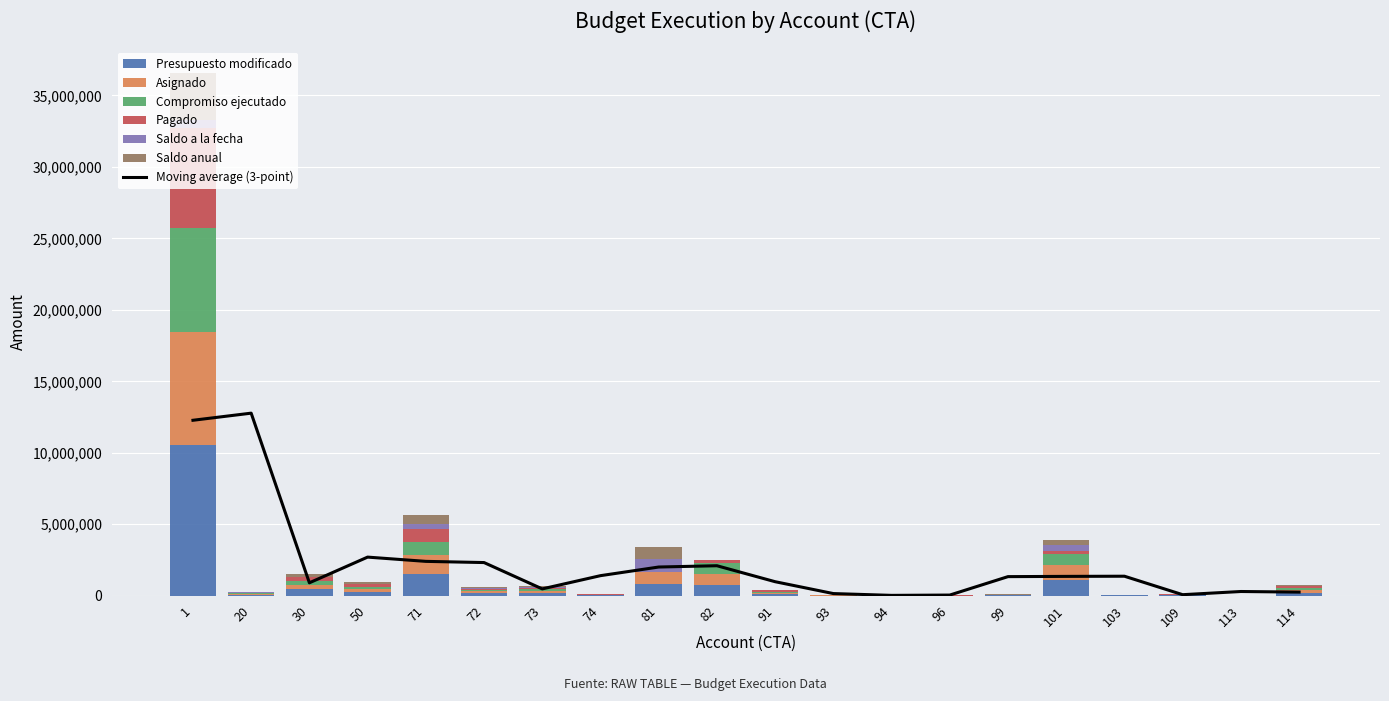

What value does the Saldo a la fecha series have at 71?

364952.3